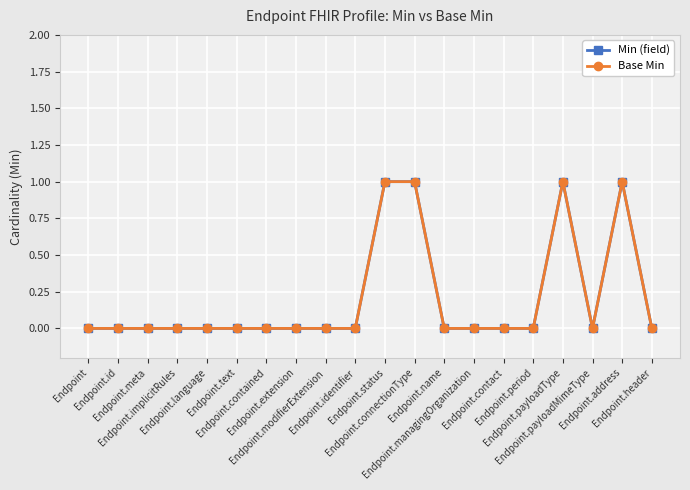

The Base Min series shows -1 at Endpoint.payloadMimeType. True or false?

False